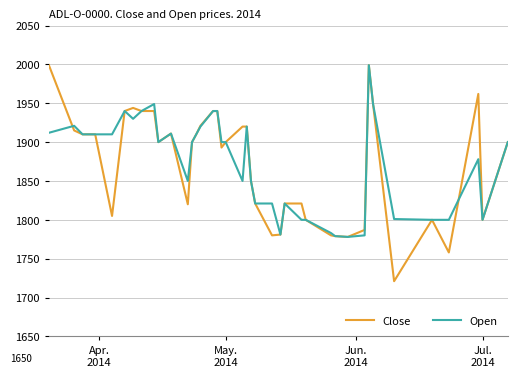

Which series has the largest range (max minus min)?

Close